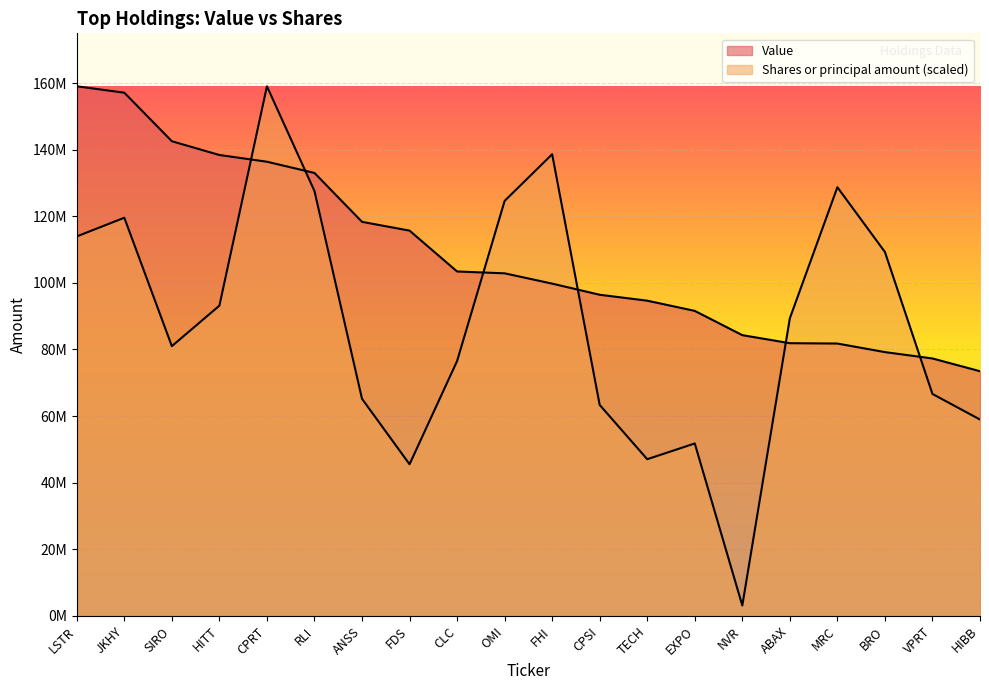

What is the total value across all series at SIRO?

223523168.8